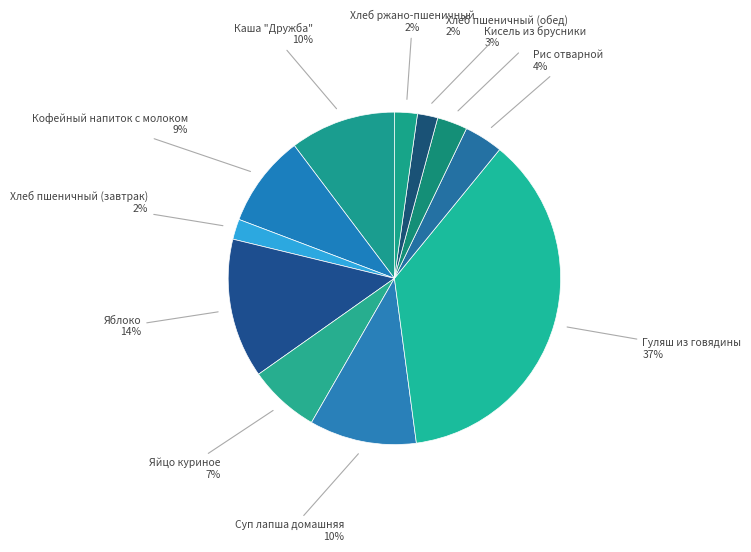

Which has a higher value, Каша "Дружба" or Яблоко?

Яблоко